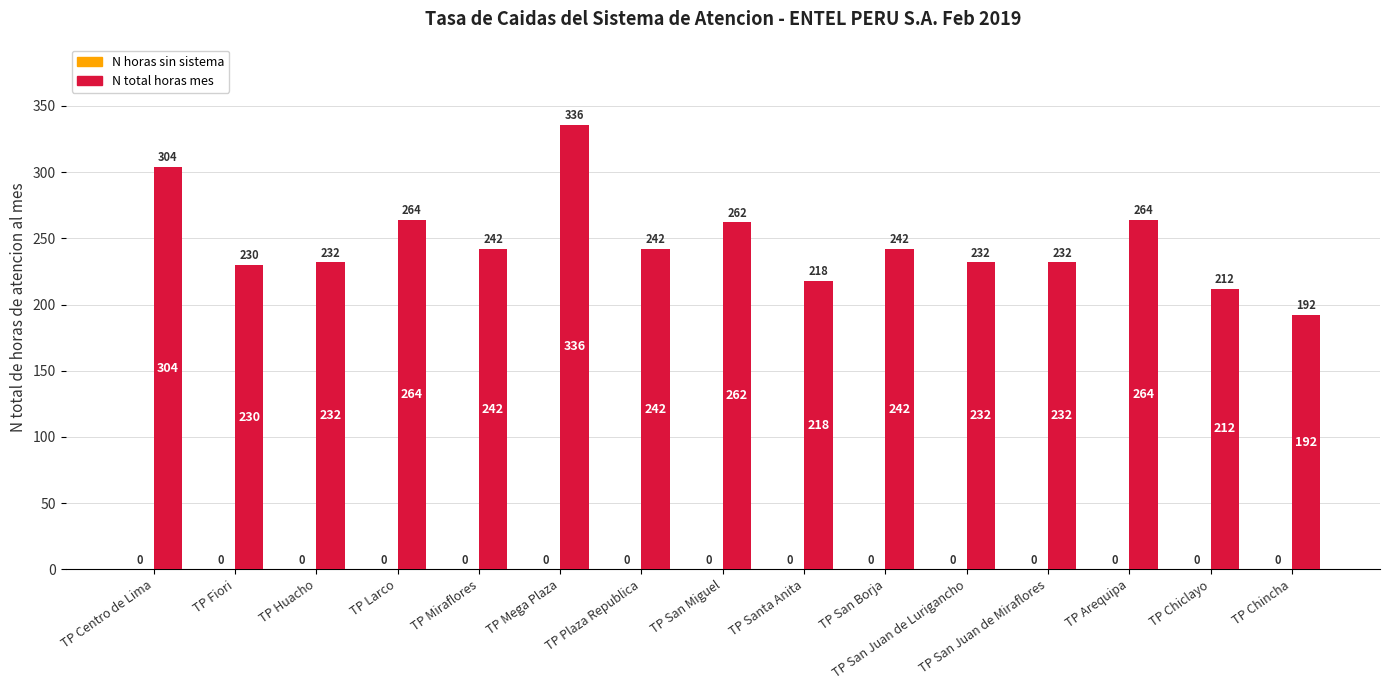

Where does the data first go above 242?

TP Centro de Lima